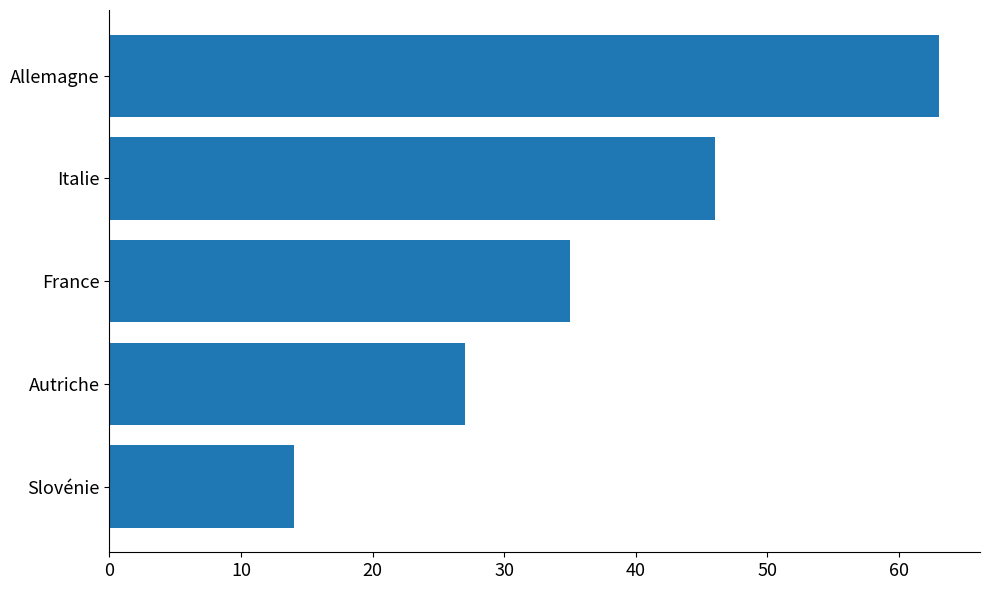

Is it true that the value at Italie is 81?

False